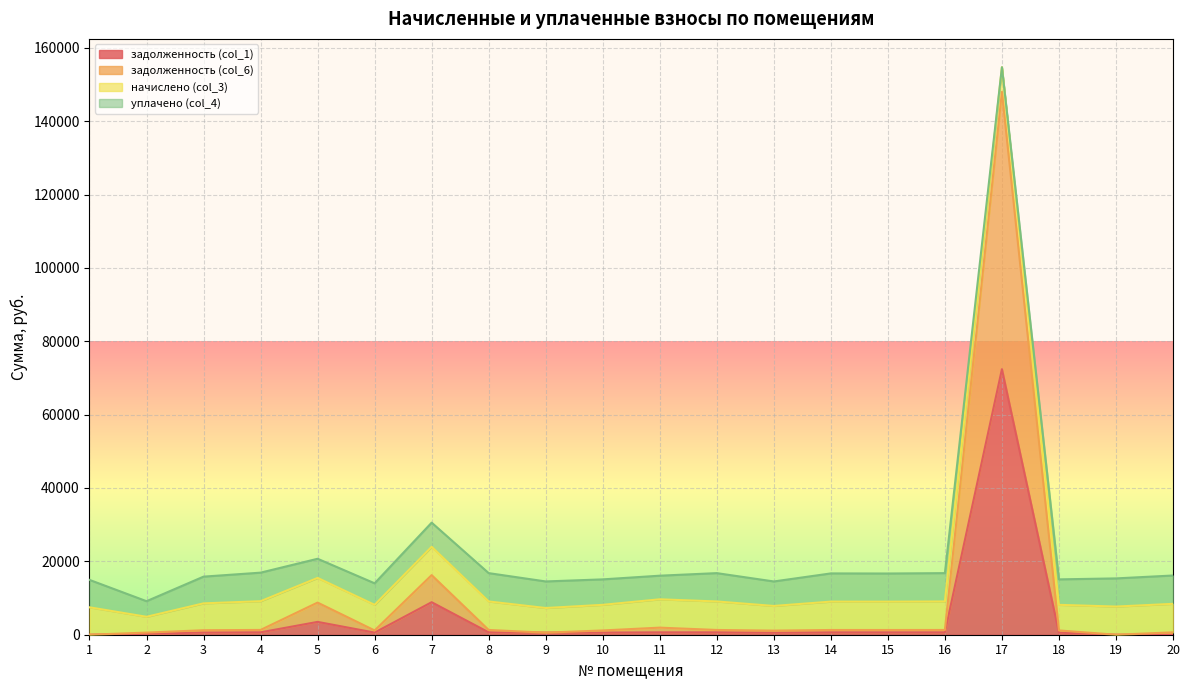

True or false: задолженность (col_1) and задолженность (col_6) intersect in this chart.

False